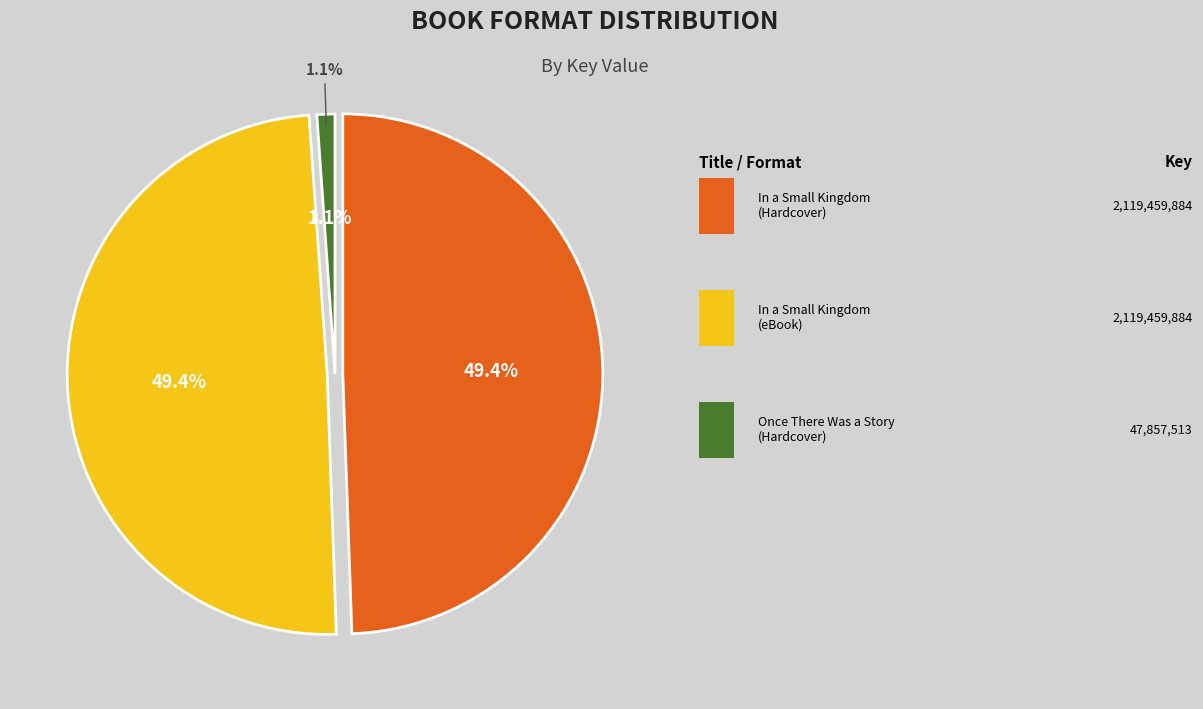

To the nearest percent, what is the difference between the In a Small Kingdom (Hardcover) and Once There Was a Story (Hardcover) slice percentages?

48%